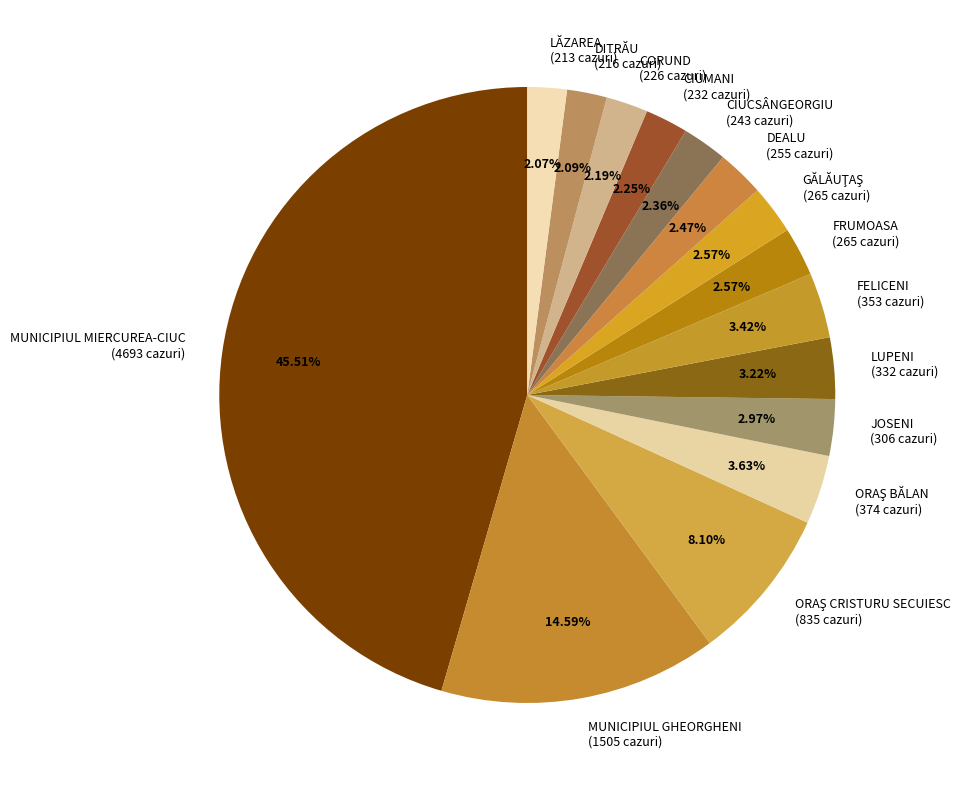

Combined, do CIUMANI (232 cazuri) and LUPENI (332 cazuri) account for over 50%?

No